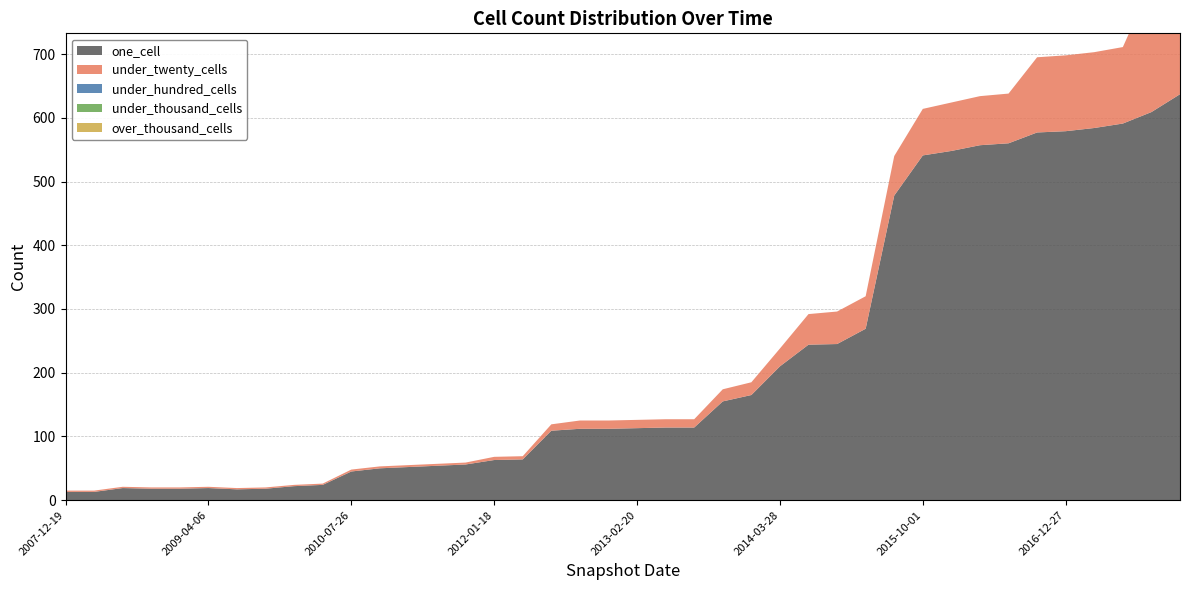

Reading left to right, transcribe all the data shown in this chart.

one_cell: 13	13	19	18	18	19	17	18	22	24	45	50	52	54	56	63	64	109	112	112	113	114	114	155	165	210	244	245	269	478	541	548	557	560	577	579	584	591	609	637
under_twenty_cells: 2	2	2	2	2	2	2	2	2	2	3	3	3	3	3	5	5	10	13	13	13	13	13	19	20	28	48	51	51	62	73	76	77	78	118	119	119	120	202	243
under_hundred_cells: 0	0	0	0	0	0	0	0	0	0	0	0	0	0	0	0	0	0	0	0	0	0	0	0	0	0	0	0	0	0	0	0	0	0	0	0	0	0	0	0
under_thousand_cells: 0	0	0	0	0	0	0	0	0	0	0	0	0	0	0	0	0	0	0	0	0	0	0	0	0	0	0	0	0	0	0	0	0	0	0	0	0	0	0	0
over_thousand_cells: 0	0	0	0	0	0	0	0	0	0	0	0	0	0	0	0	0	0	0	0	0	0	0	0	0	0	0	0	0	0	0	0	0	0	0	0	0	0	0	0